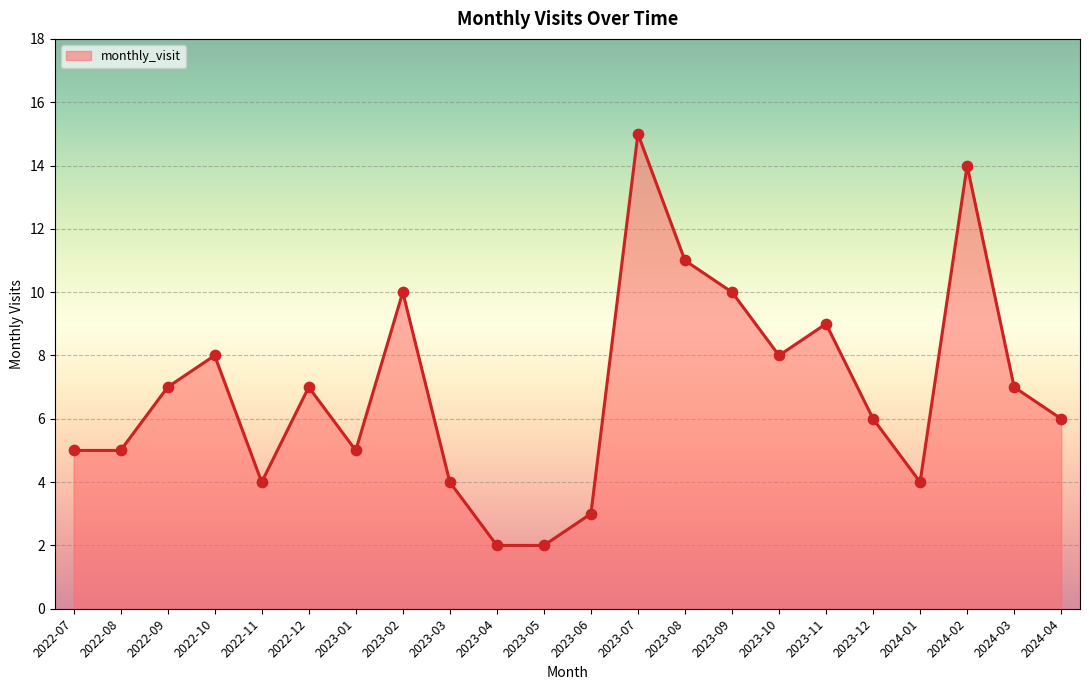

Between 2023-11 and 2024-01, which is larger?

2023-11